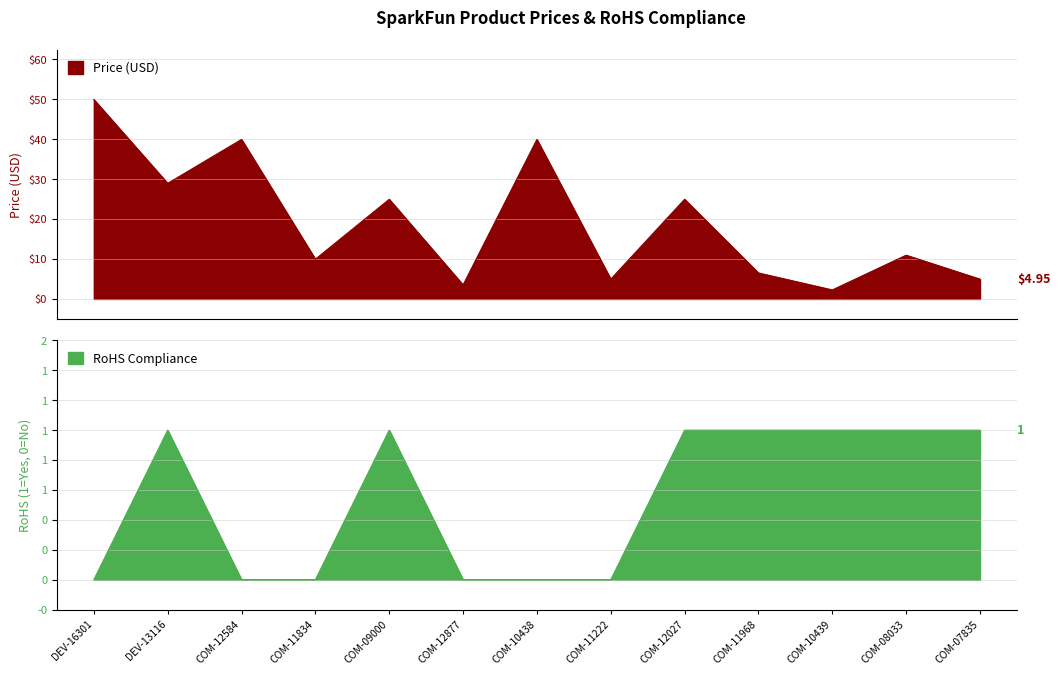

Which series changed the most between DEV-13116 and COM-12877?

Price (USD)